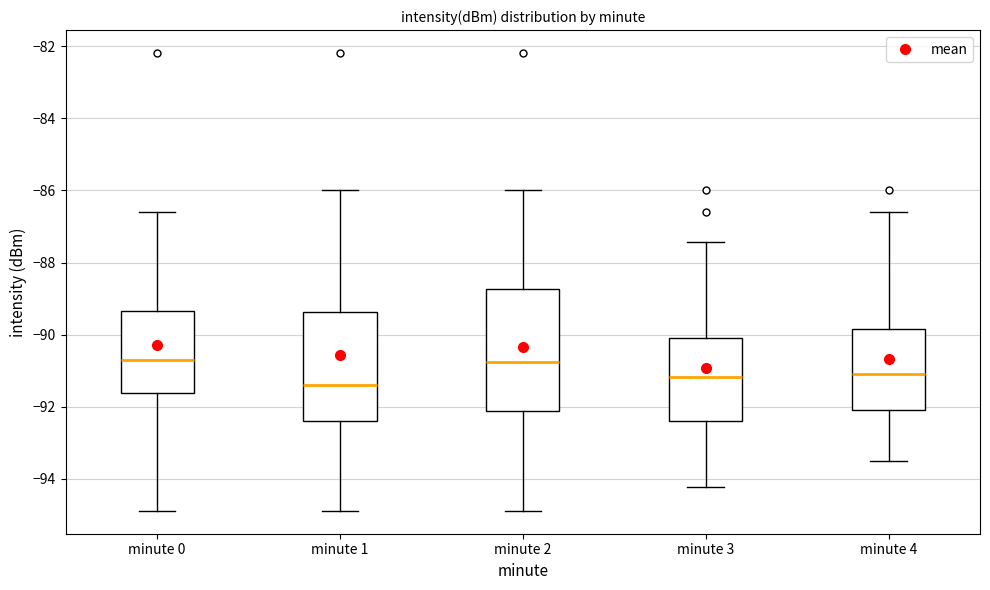

Where is the lower edge of the box for minute 0 on the y-axis? The values are not printed on the chart, so give them approximately, as read against the axis.

-91.6